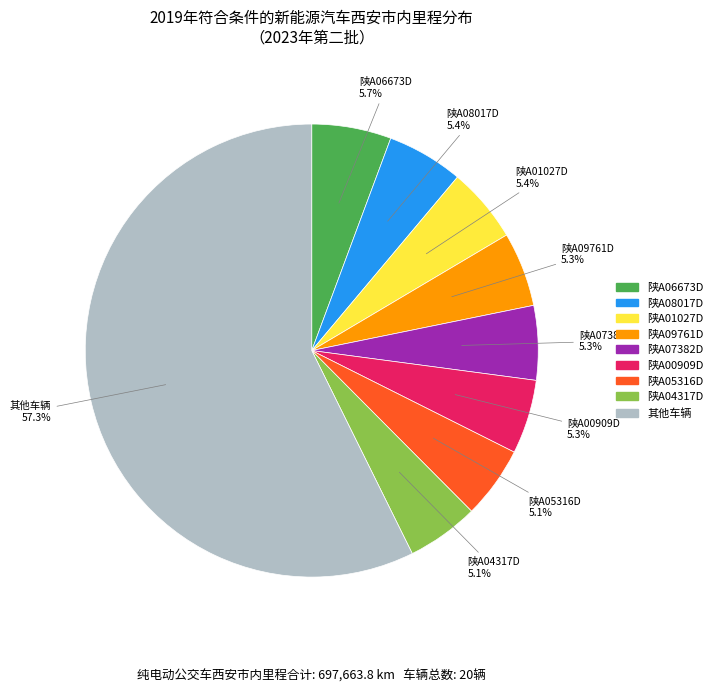

Is there any slice that represents more than half of the pie?

Yes